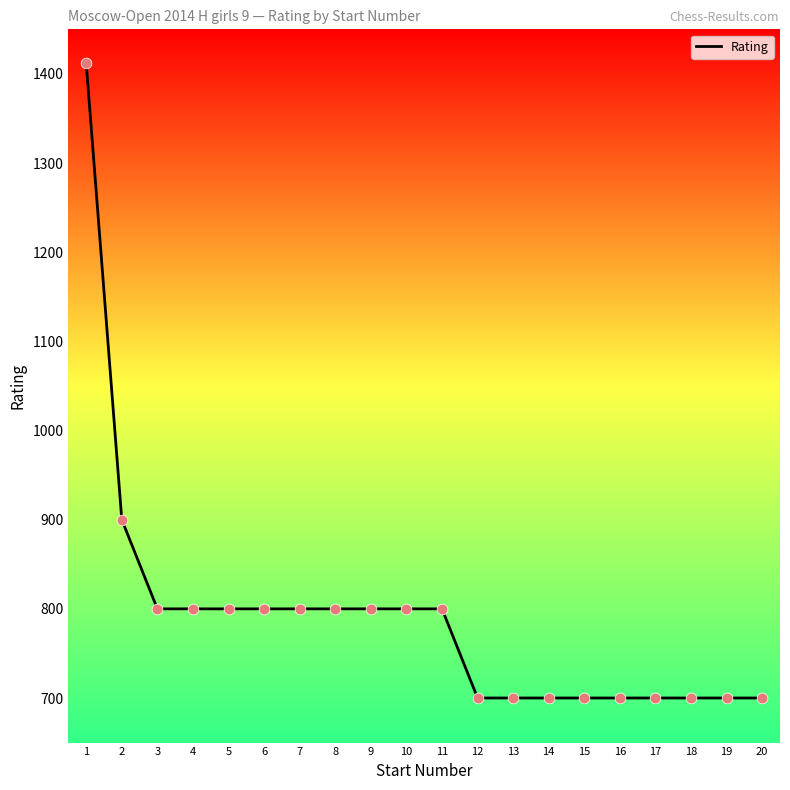

Which has a higher value, 1 or 20?

1